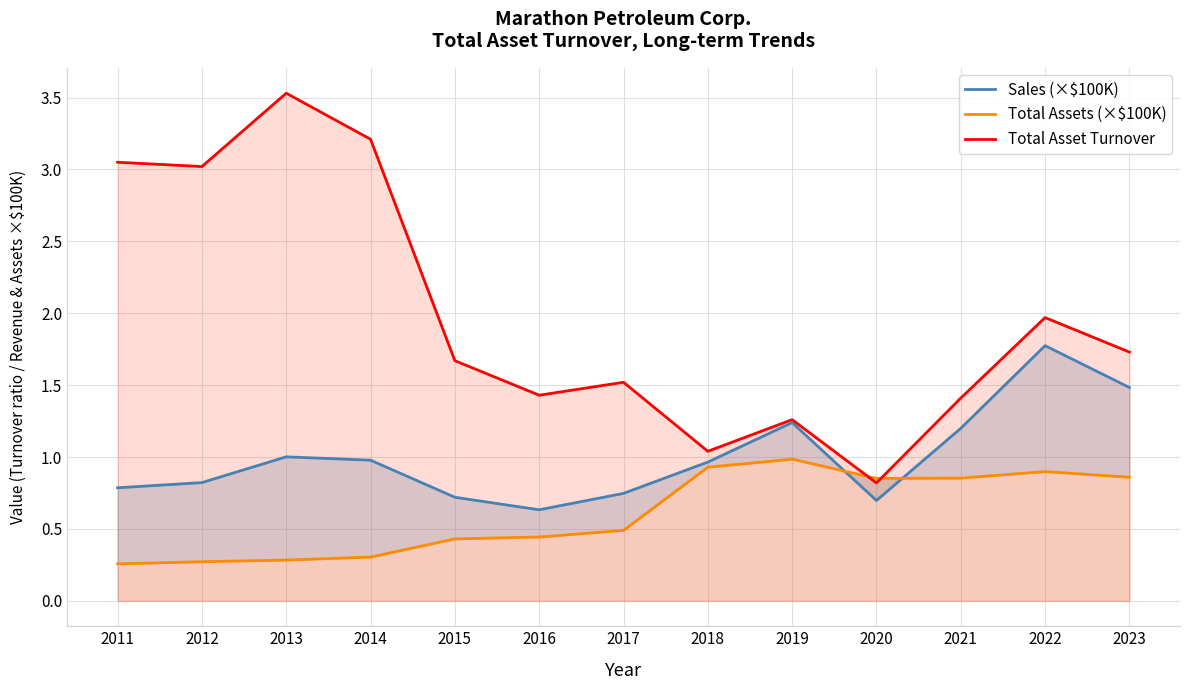

The value of Sales (×$100K) at 2014 is 1.0. True or false?

True